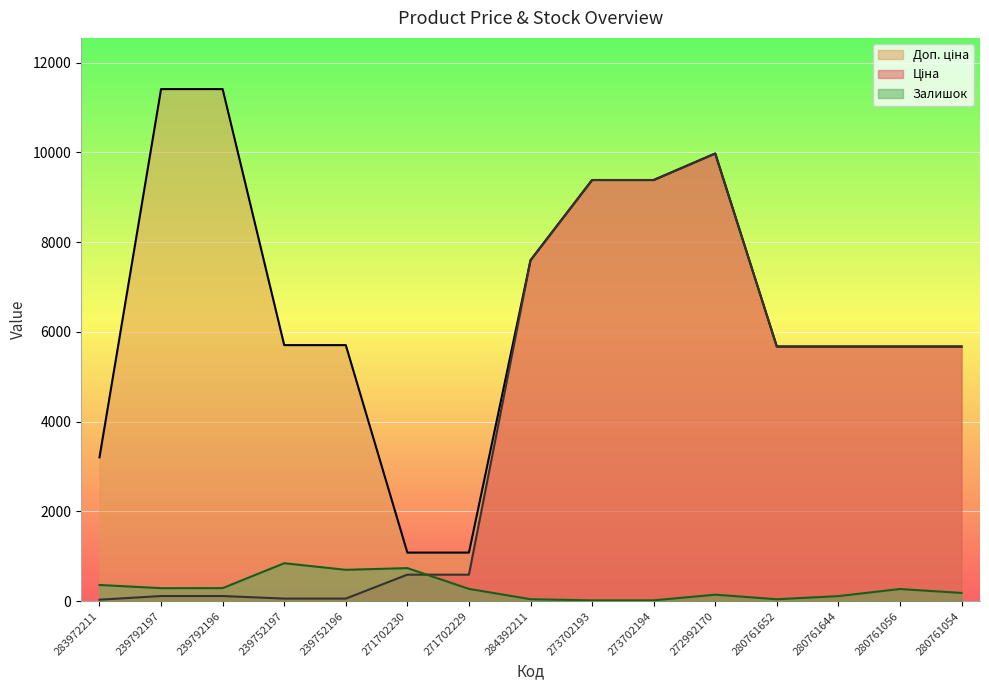

Between 239752196 and 280761054, which series saw the biggest shift?

Ціна